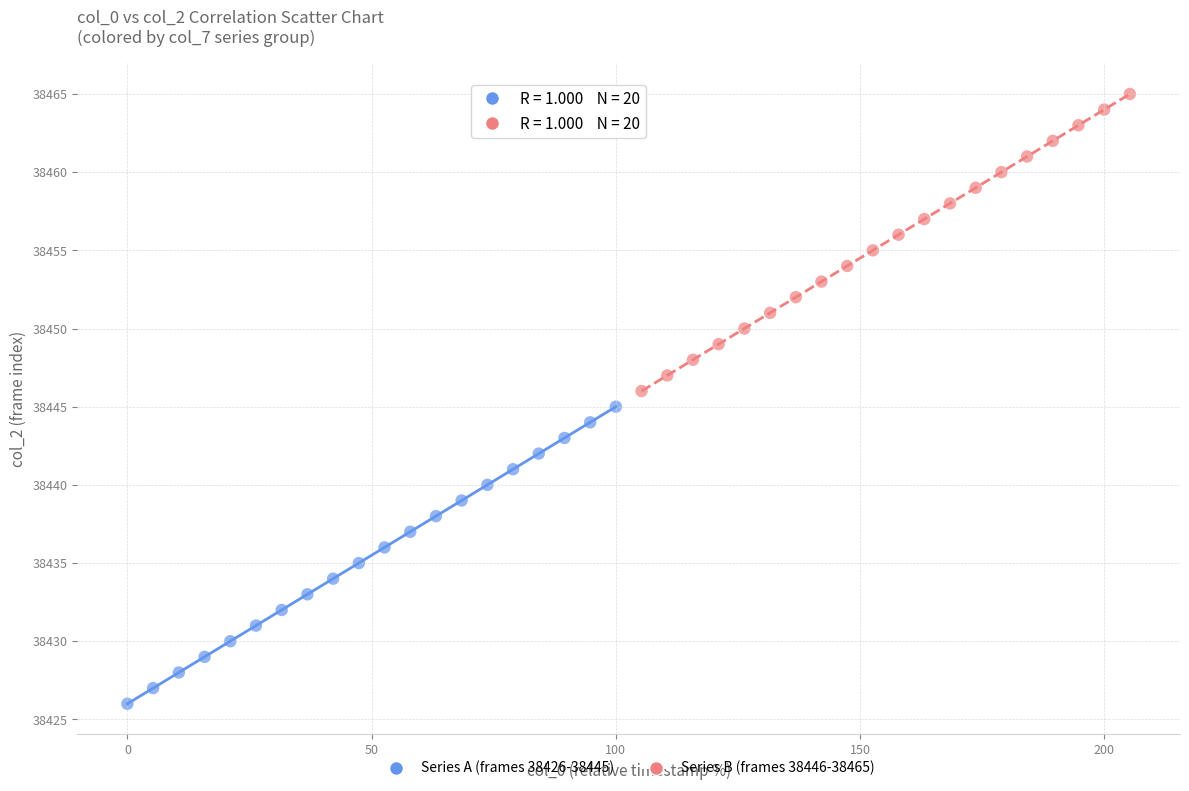

Which series reaches the maximum Y coordinate?

Series B (frames 38446-38465)